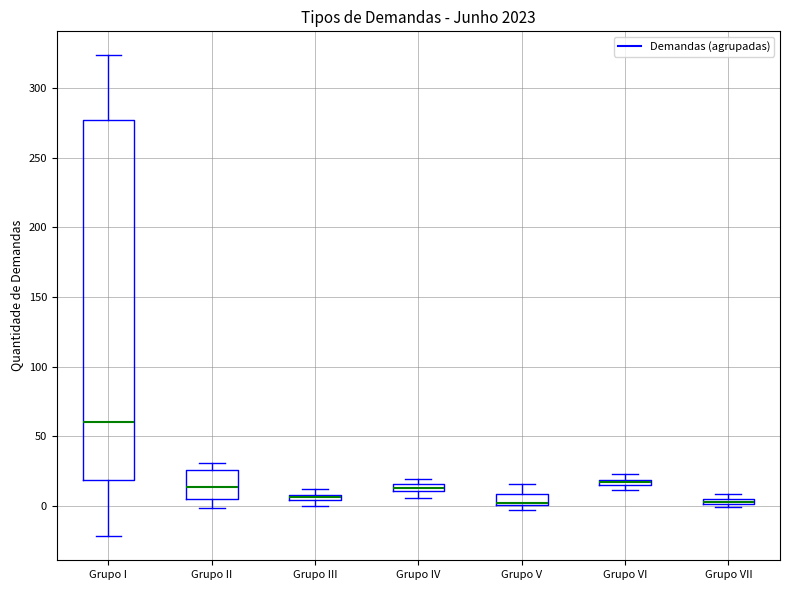

Comparing the boxes themselves (not the whiskers), which one is the tallest?

Grupo I